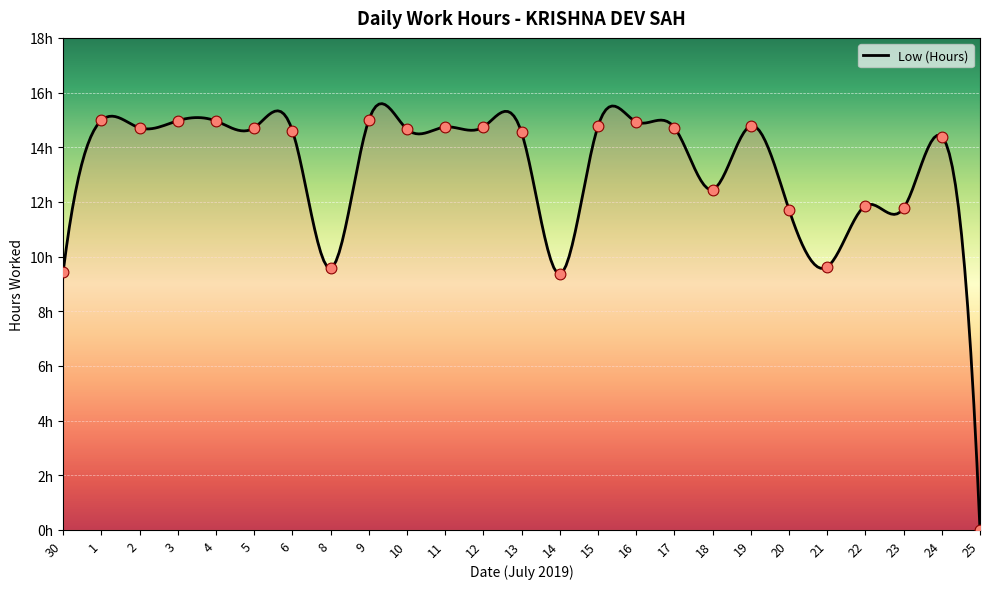

What is the change in value from 5 to 9?

+0.3